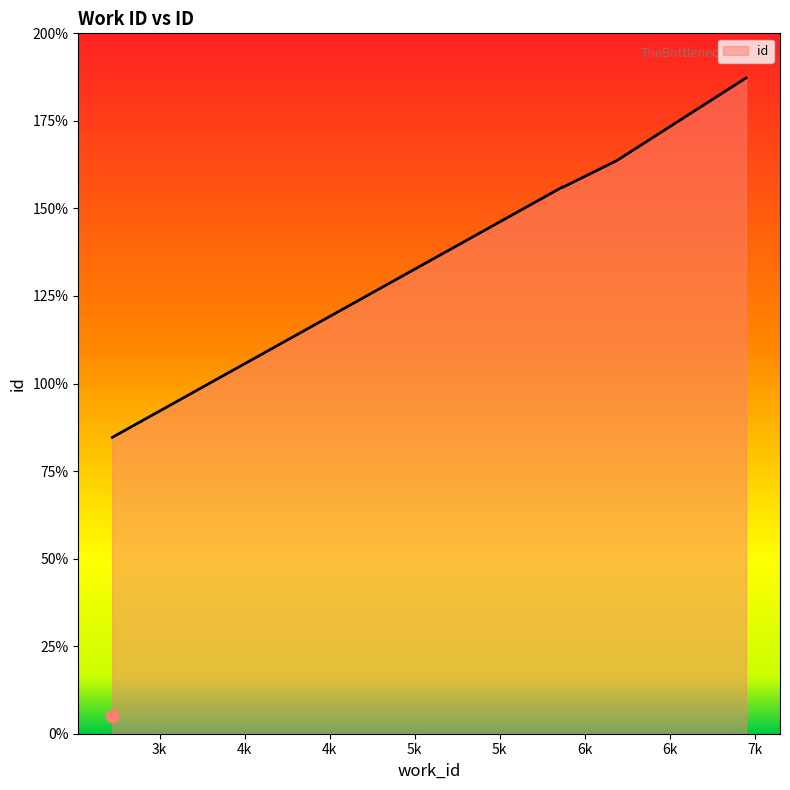

Between 5865 and 5863, which is larger?

5865